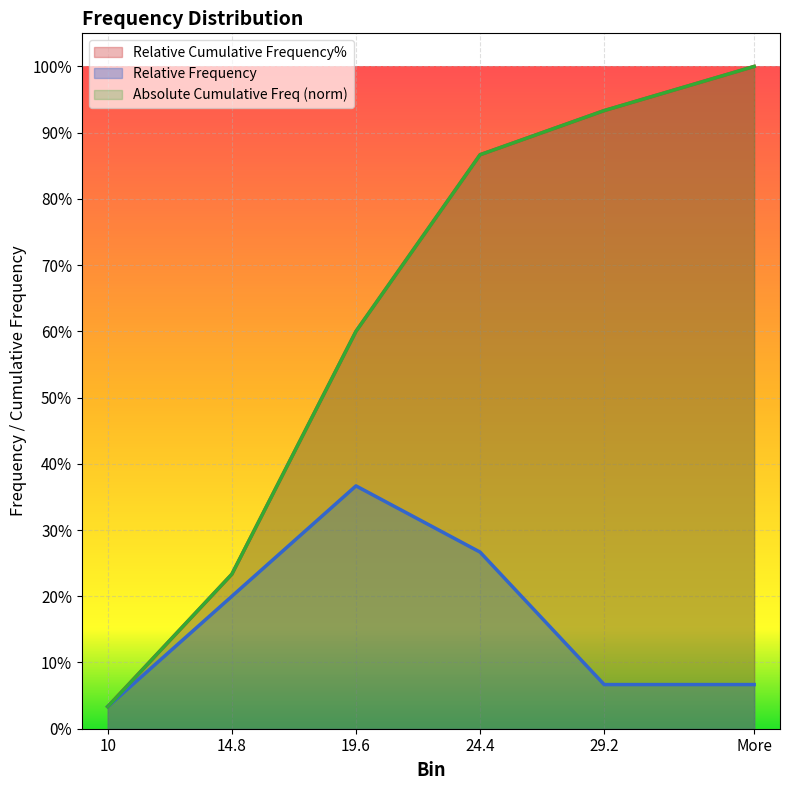

What is the difference between the highest and lowest values at More?

0.9